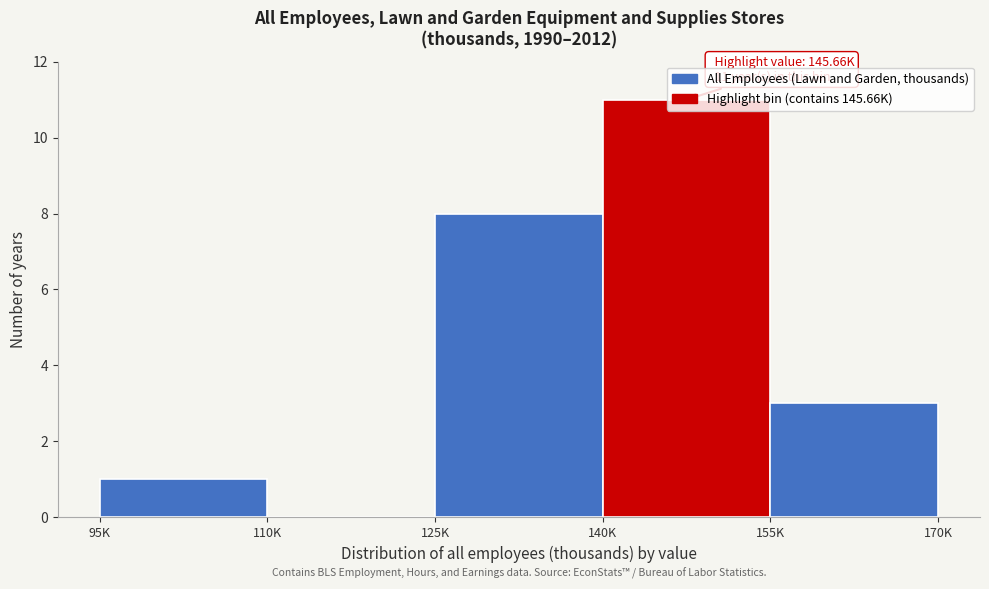

Which has a higher value, 140K or 95K?

140K